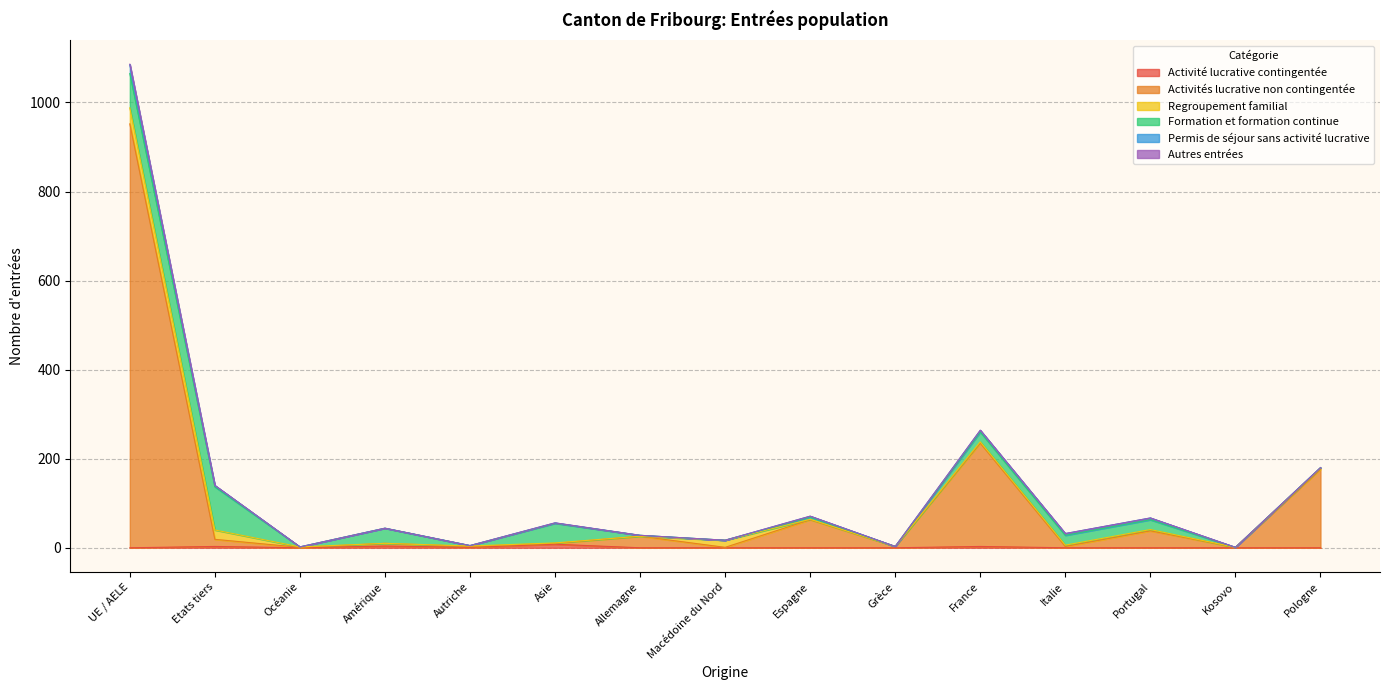

What are all the series names shown in the legend?

Activité lucrative contingentée, Activités lucrative non contingentée, Regroupement familial, Formation et formation continue, Permis de séjour sans activité lucrative, Autres entrées